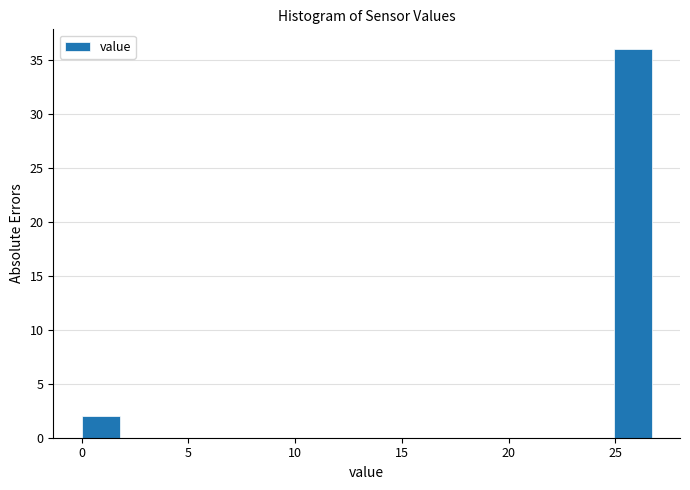

Around what value on the x-axis is the tallest bar? Give the approximate position of its centre, as read against the axis.

26.0